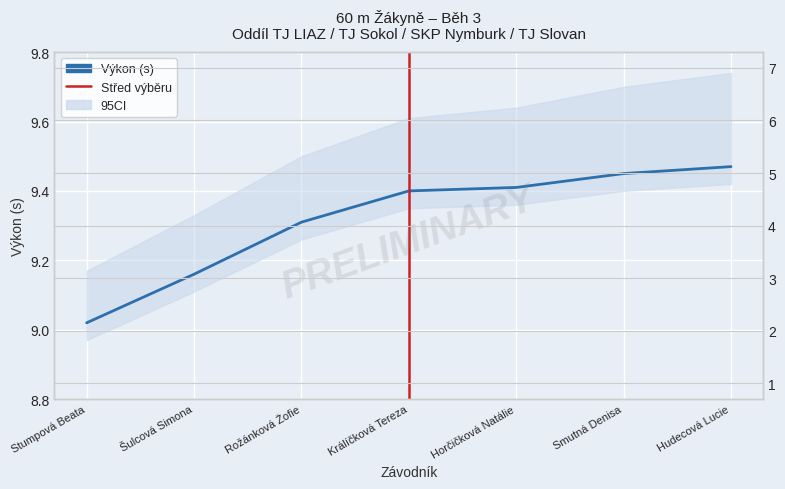

Which series has the largest range (max minus min)?

Pořadí